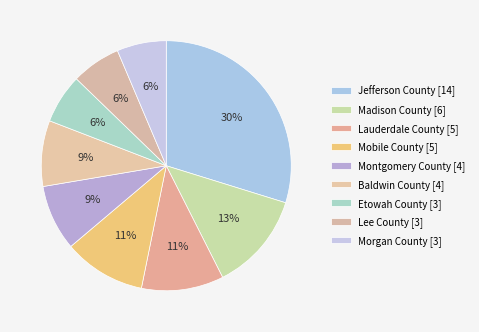

Count the number of slices in the pie.

9